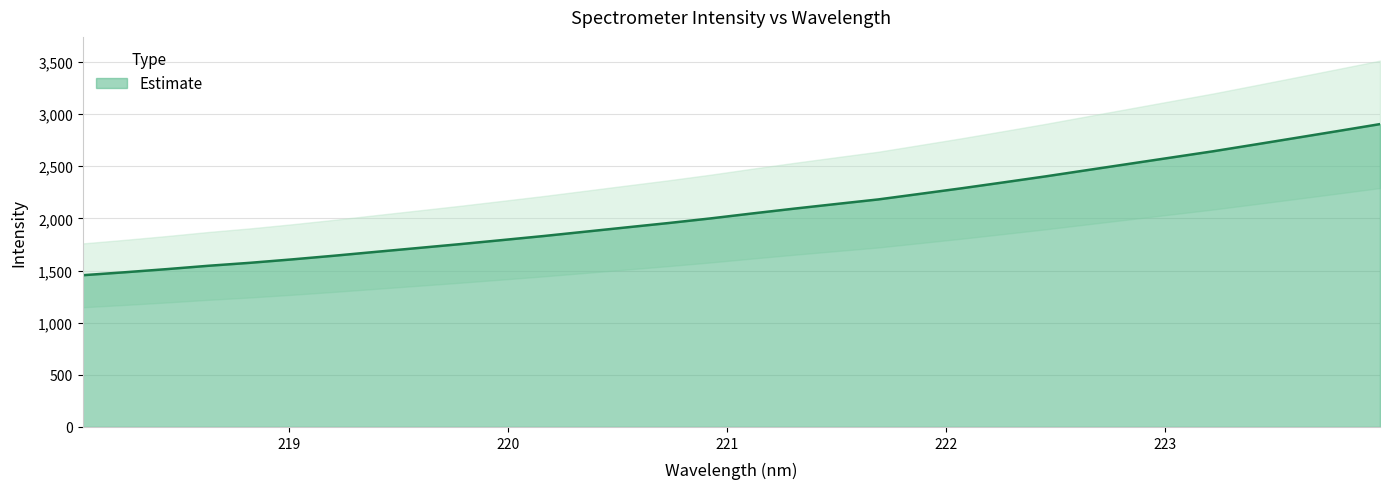

What is the difference between the second highest and second lowest values?

1354.9